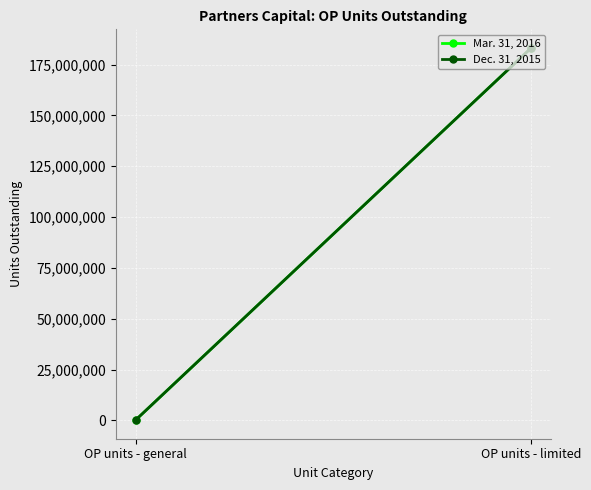

How many lines are shown in the chart?

2